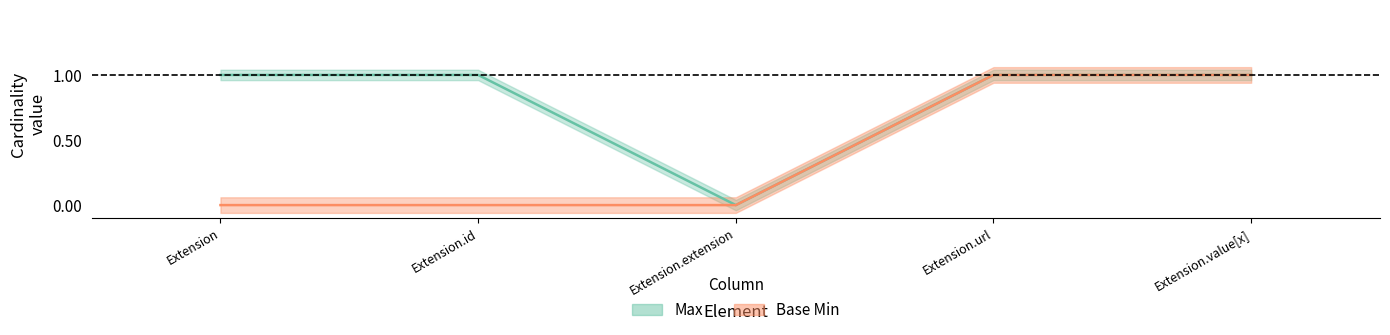

Rank the series by their maximum value, from lowest to highest.

Max, Base Min